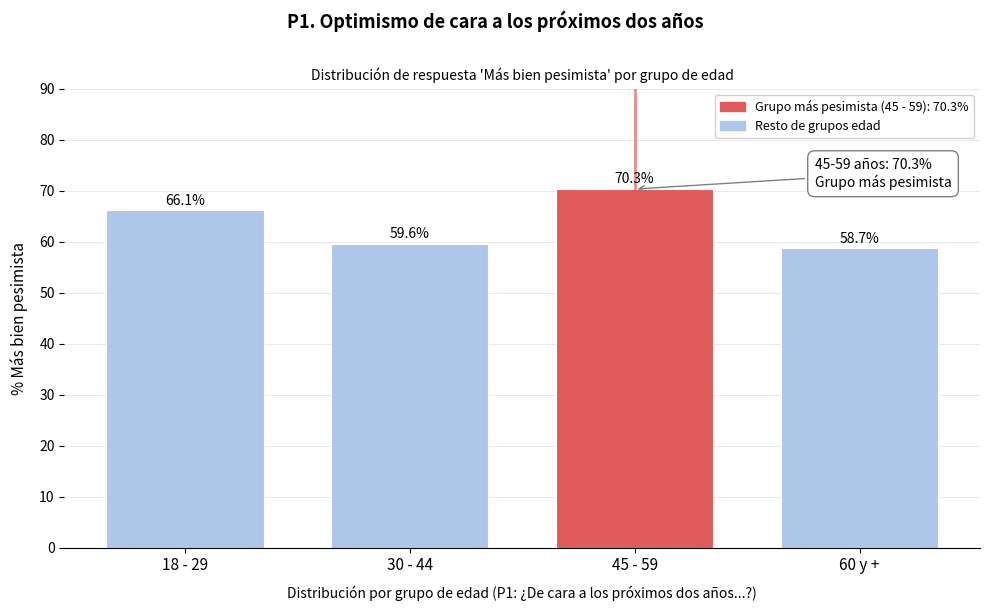

Reading left to right, transcribe all the data shown in this chart.

18 - 29=66.1	30 - 44=59.6	45 - 59=70.3	60 y +=58.7